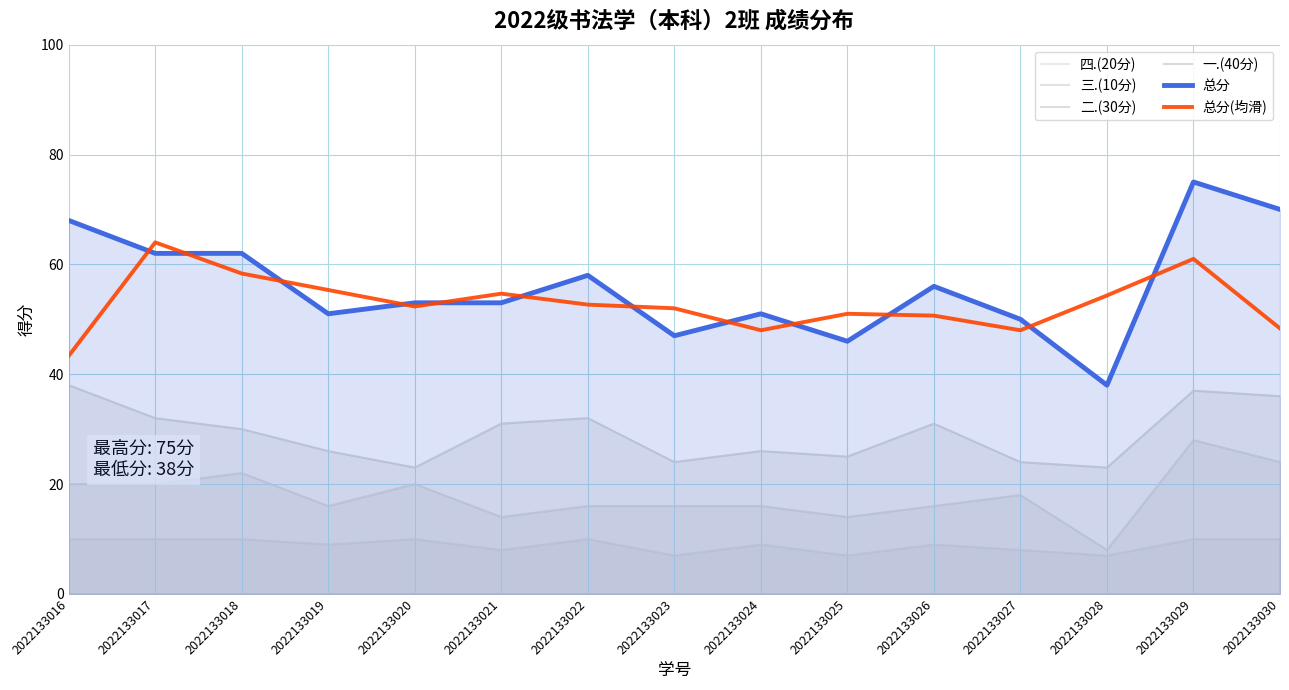

Rank the series by their maximum value, from highest to lowest.

总分, 总分(均滑), 一.(40分), 二.(30分), 三.(10分), 四.(20分)